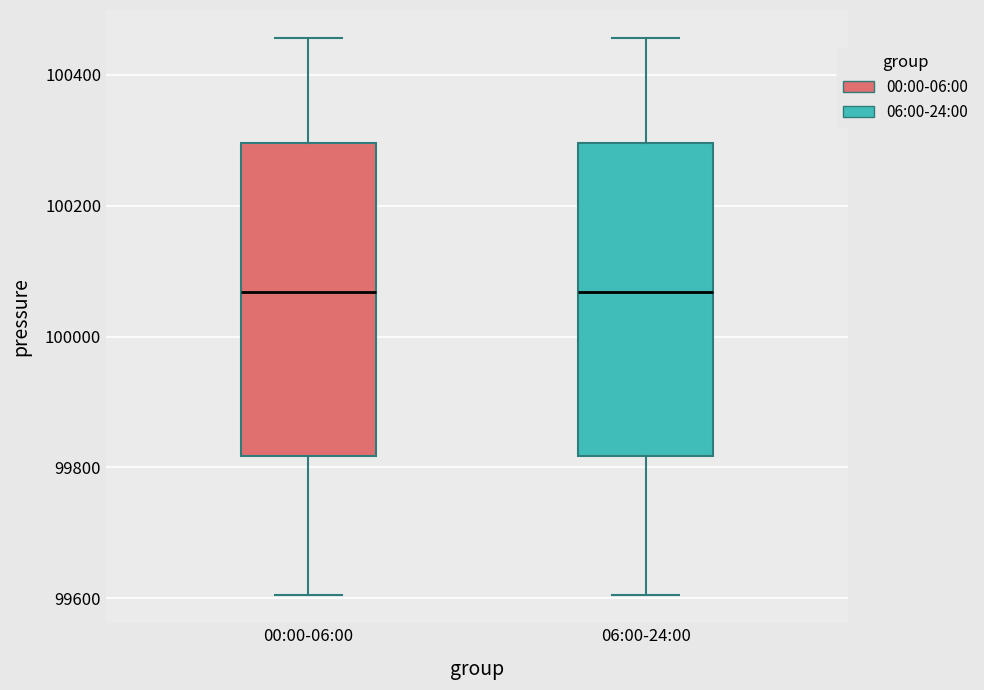

Reading left to right, transcribe this box plot: for each box, give where its median line is, the range the box spans, and where its two whiskers end, as read against the y-axis. The values are not printed on the chart, so give them approximately, as read against the axis.

00:00-06:00: median 100060, box 99820 to 100300, whiskers 99600 to 100460
06:00-24:00: median 100060, box 99820 to 100300, whiskers 99600 to 100460